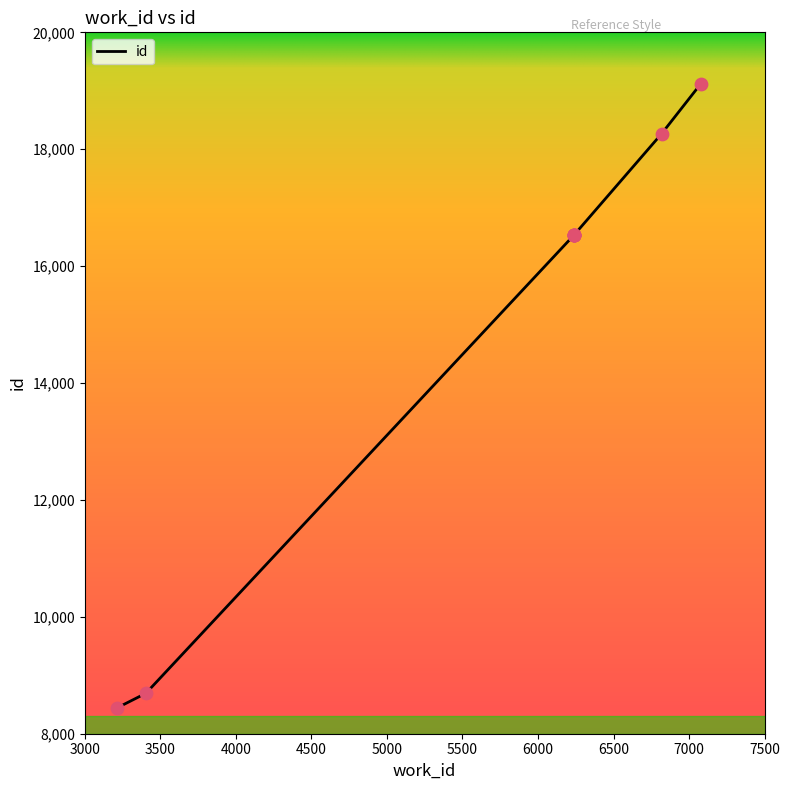

Which has a higher value, 6818 or 3215?

6818